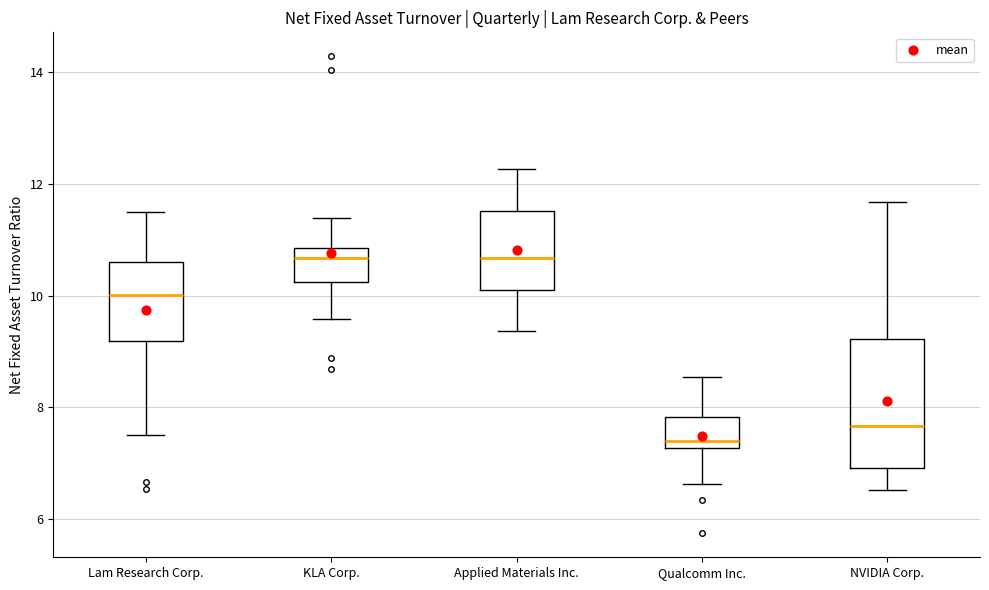

Reading left to right, transcribe this box plot: for each box, give where its median line is, the range the box spans, and where its two whiskers end, as read against the y-axis. The values are not printed on the chart, so give them approximately, as read against the axis.

Lam Research Corp.: median 10.0, box 9.2 to 10.6, whiskers 7.6 to 11.4
KLA Corp.: median 10.6, box 10.2 to 10.8, whiskers 9.6 to 11.4
Applied Materials Inc.: median 10.6, box 10.0 to 11.6, whiskers 9.4 to 12.2
Qualcomm Inc.: median 7.4, box 7.2 to 7.8, whiskers 6.6 to 8.6
NVIDIA Corp.: median 7.6, box 7.0 to 9.2, whiskers 6.6 to 11.6